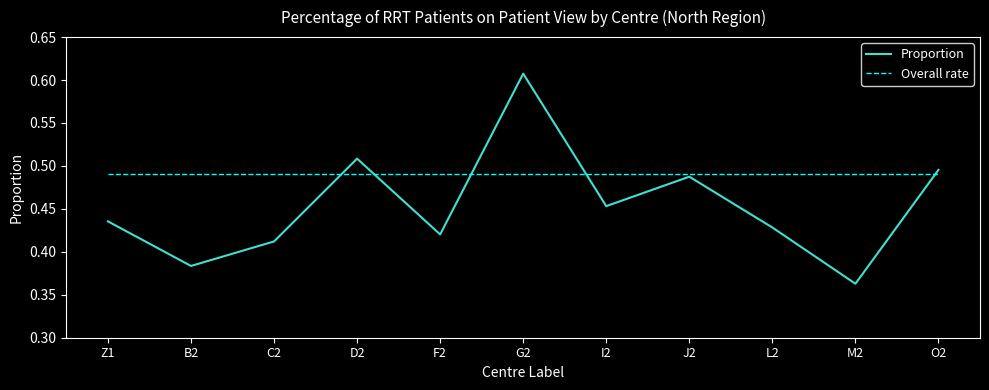

Where is Proportion nearest to the value 0?

M2